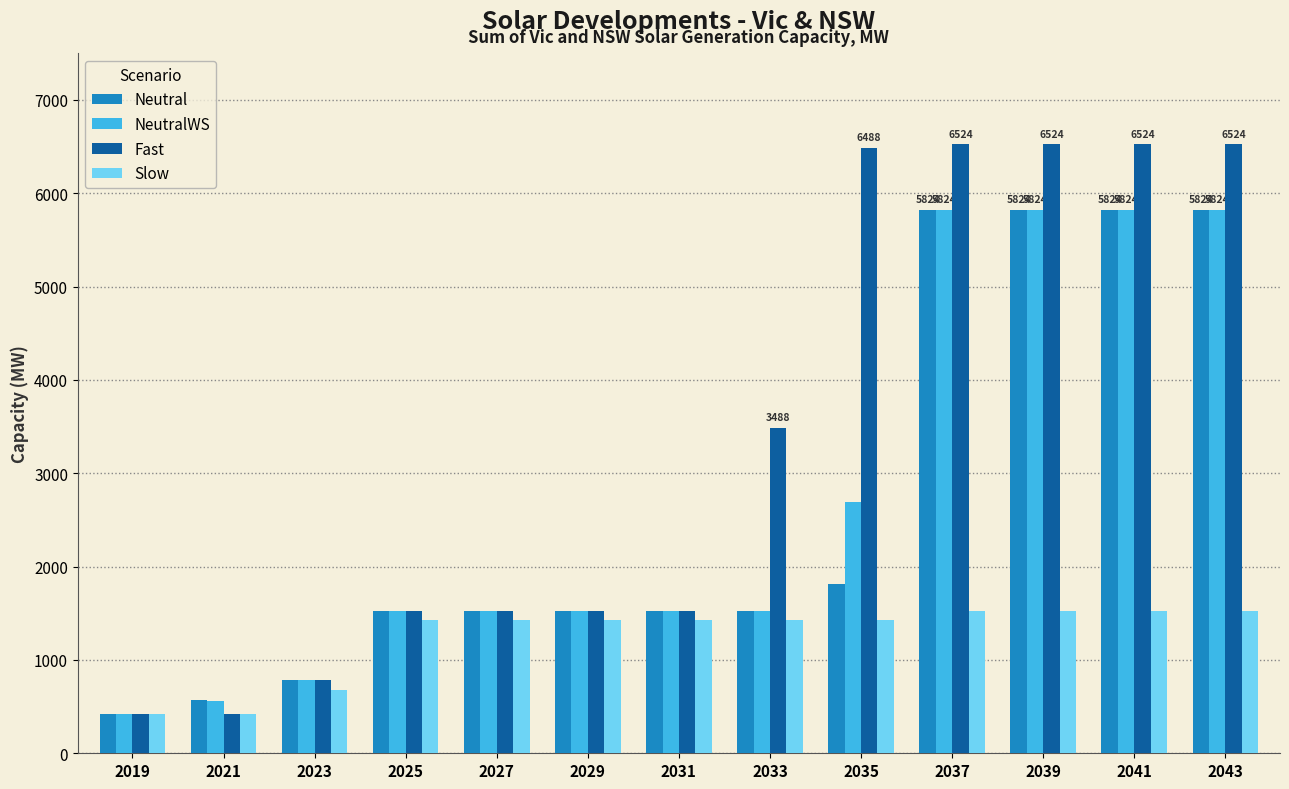

Are the bars grouped side by side (vs. stacked)?

Yes